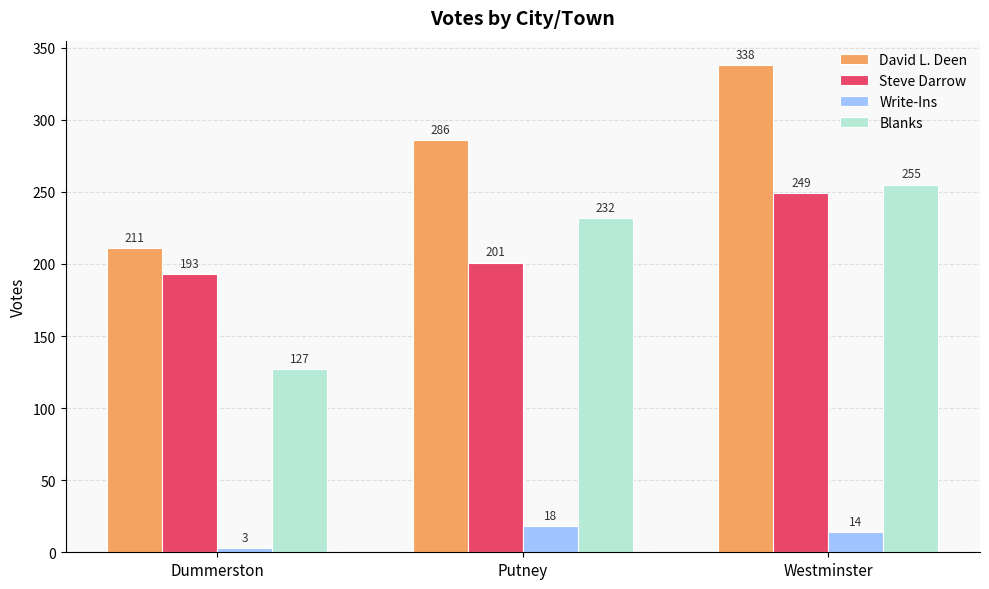

What is the spread (max minus min) of values at Putney?

268